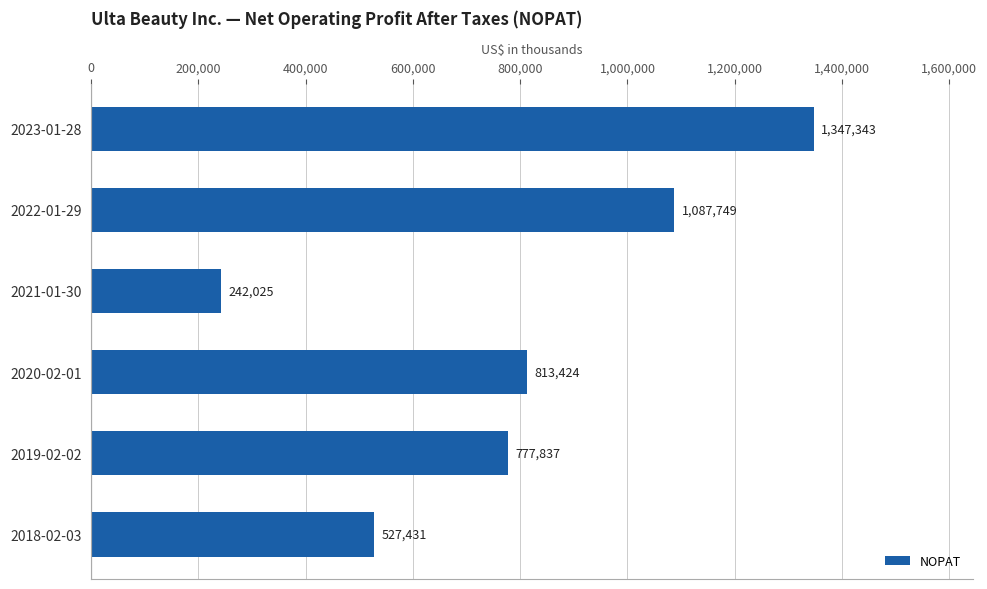

What is the difference between the maximum and second lowest values?

819912